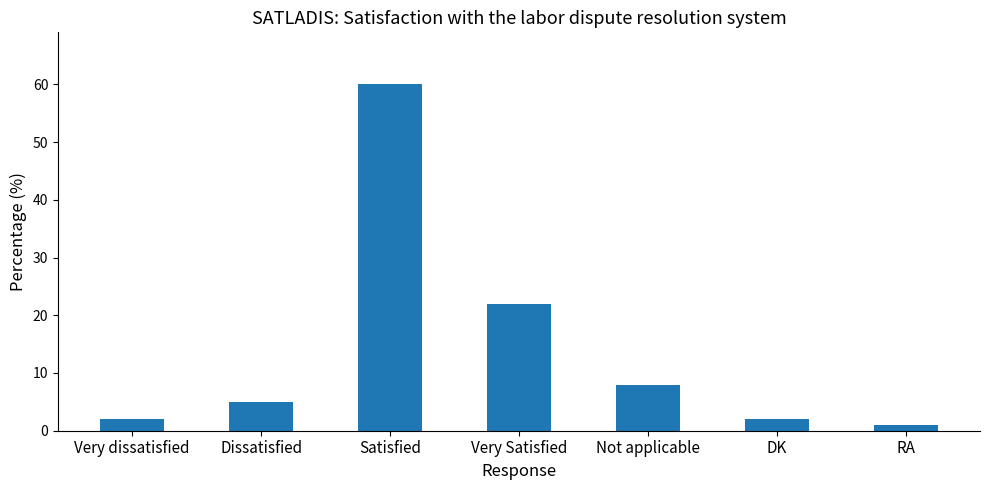

What is the value of the 3rd bar from the left?

60